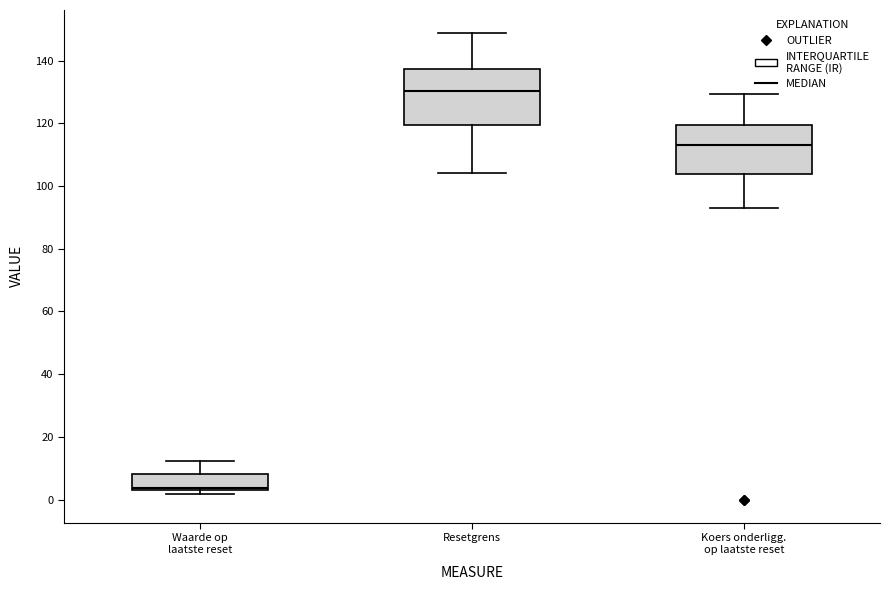

Where does the lower whisker of the box for Koers onderligg. op laatste reset end on the y-axis? The values are not printed on the chart, so give them approximately, as read against the axis.

92